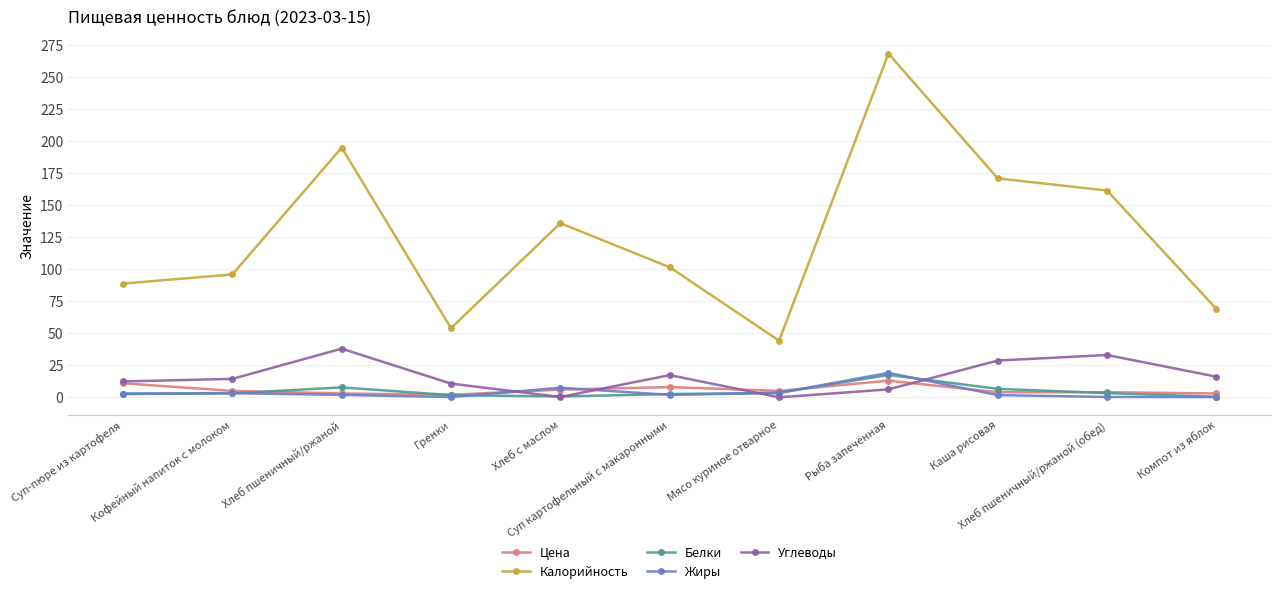

Which series ends up on top after the final intersection of Углеводы and Жиры?

Углеводы